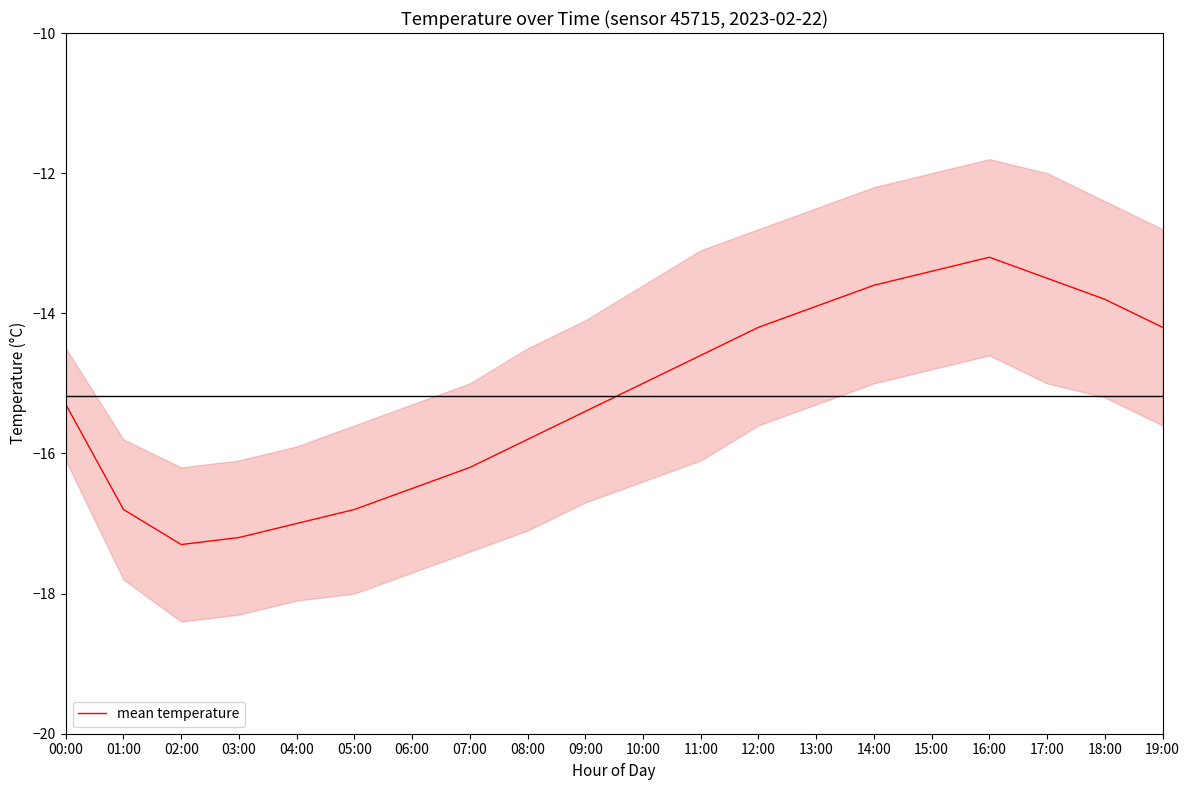

True or false: the data shows -13.2 at 16:00.

True